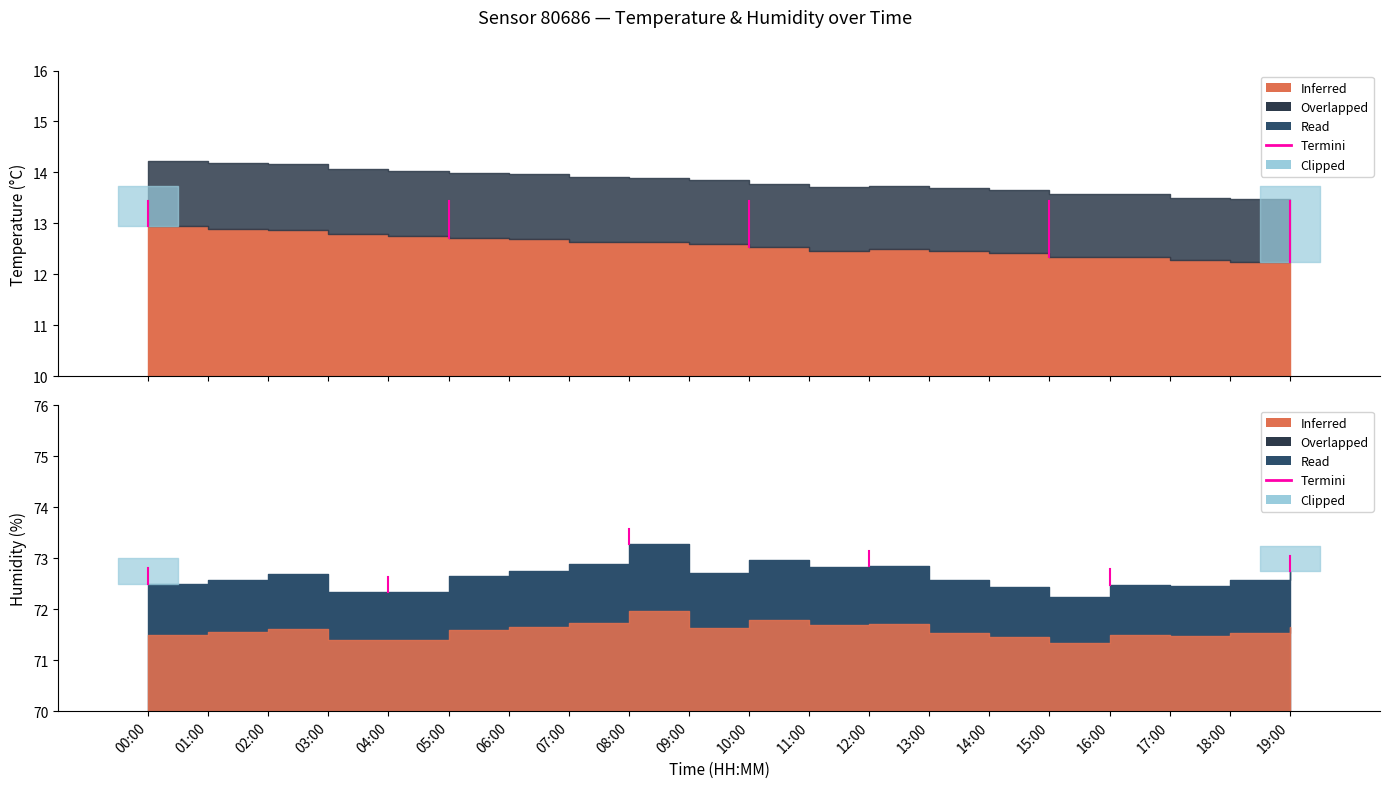

Which has a higher value, 00:00 or 00:00?

00:00